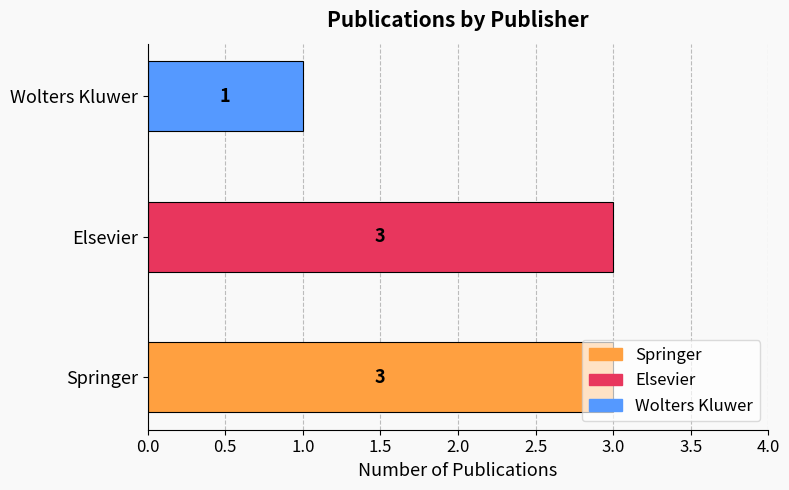

What is the sum of the values at Springer and Elsevier?

6